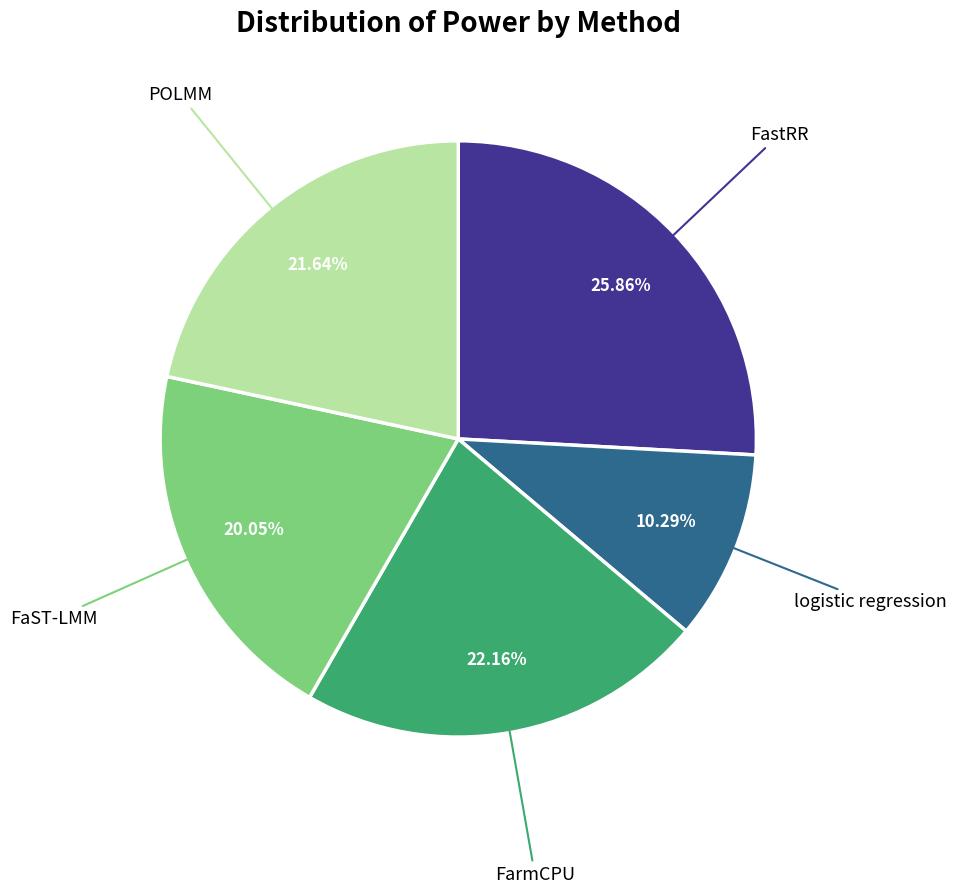

Is there any slice that represents more than half of the pie?

No